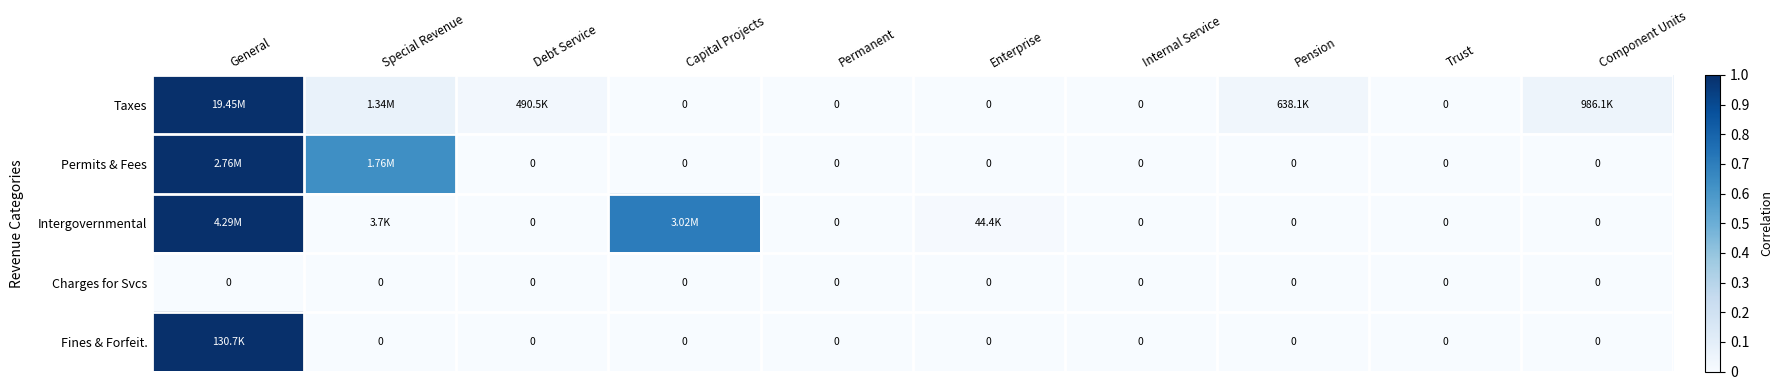

How many categories are shown in the chart?

10